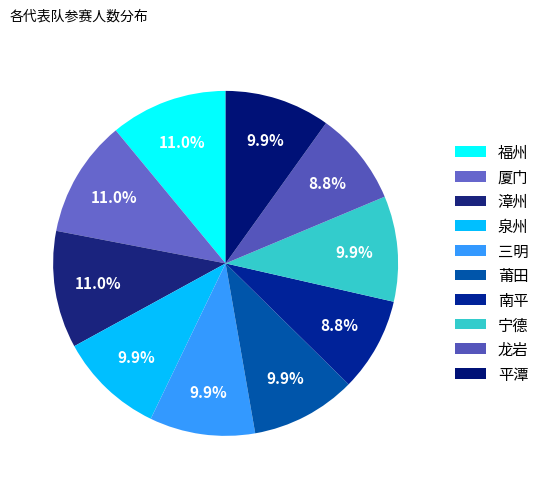

Combined, do 漳州 and 莆田 account for over 50%?

No